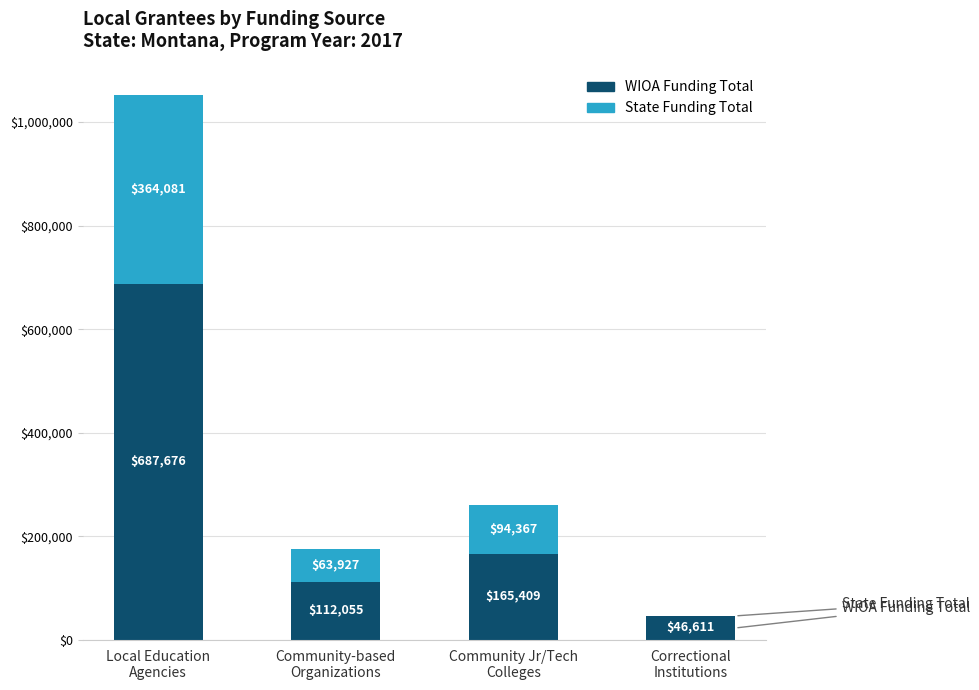

At which category is the sum across all series the highest?

Local Education
Agencies